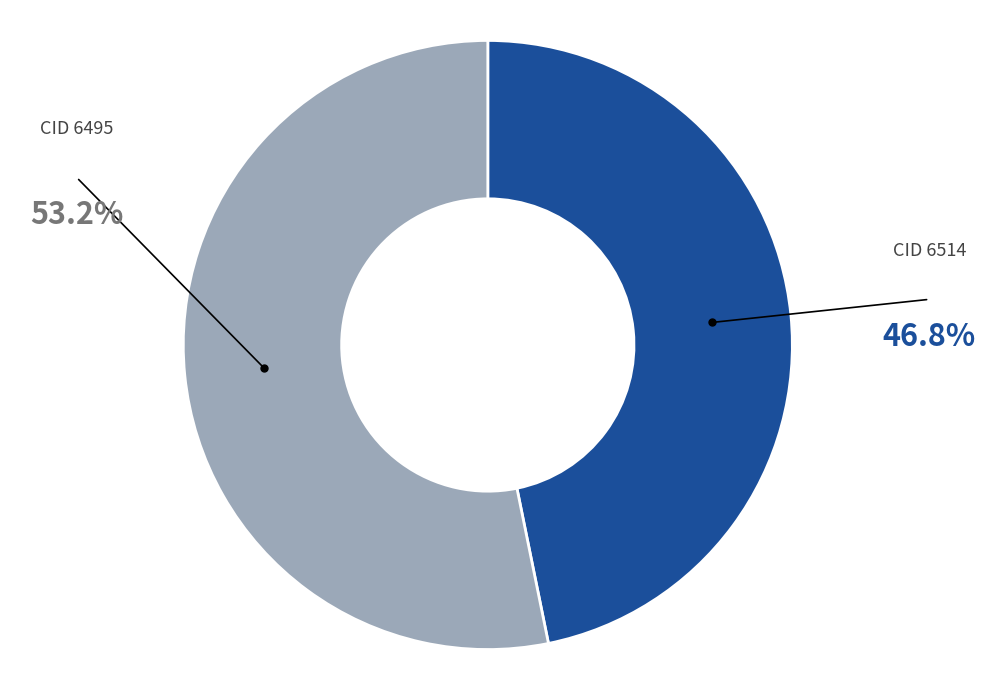

Is there any slice that represents more than half of the pie?

Yes